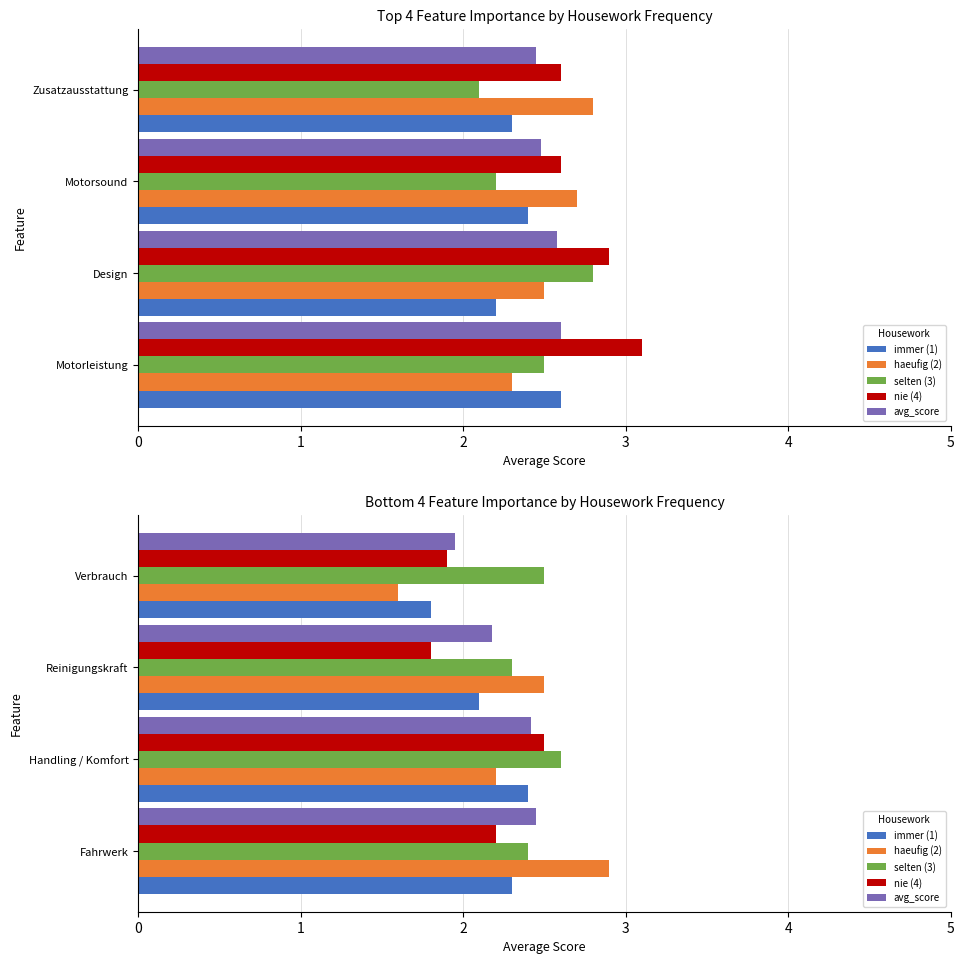

The value of haeufig (2) at Reinigungskraft is 2.5. True or false?

True